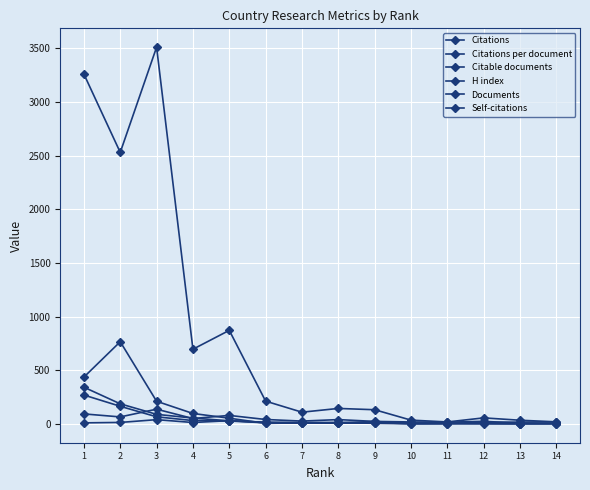

Reading right to left, list all the values displayed in this chart.

Citations: 19.0	34.0	56.0	18.0	35.0	132.0	144.0	109.0	212.0	872.0	696.0	3512.0	2531.0	3261.0
Citations per document: 19.0	17.0	14.0	3.6	7.0	22.0	11.1	7.8	15.1	30.1	12.9	39.5	13.5	9.5
Citable documents: 1.0	2.0	4.0	5.0	2.0	6.0	9.0	8.0	10.0	27.0	31.0	66.0	164.0	269.0
H index: 6.0	6.0	24.0	16.0	18.0	23.0	40.0	26.0	41.0	79.0	50.0	137.0	65.0	93.0
Documents: 1.0	2.0	4.0	5.0	5.0	6.0	13.0	14.0	14.0	29.0	54.0	89.0	187.0	342.0
Self-citations: 5.0	1.0	1.0	1.0	0.0	14.0	6.0	9.0	5.0	53.0	97.0	211.0	766.0	436.0